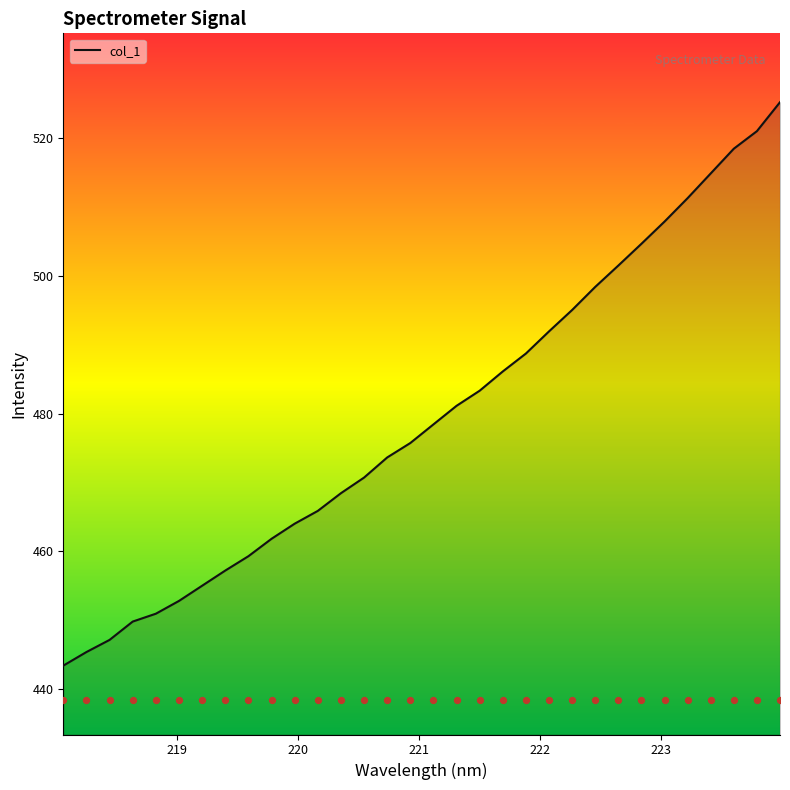

What is the change in value from 222.263 to 223.408?

+19.8